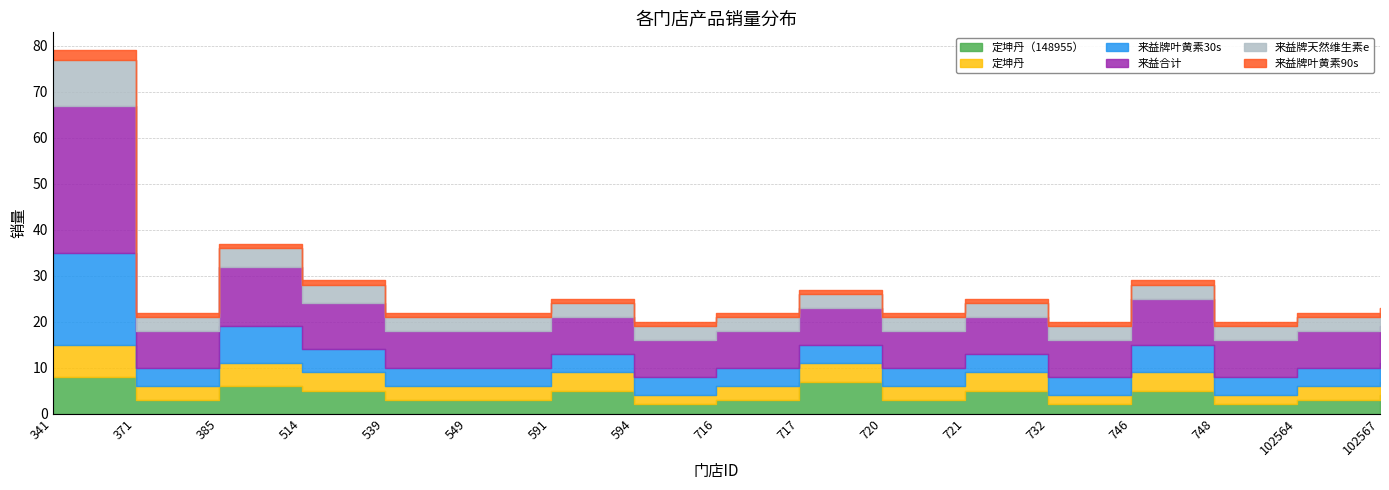

What is the highest value of the 来益牌叶黄素30s series?

20